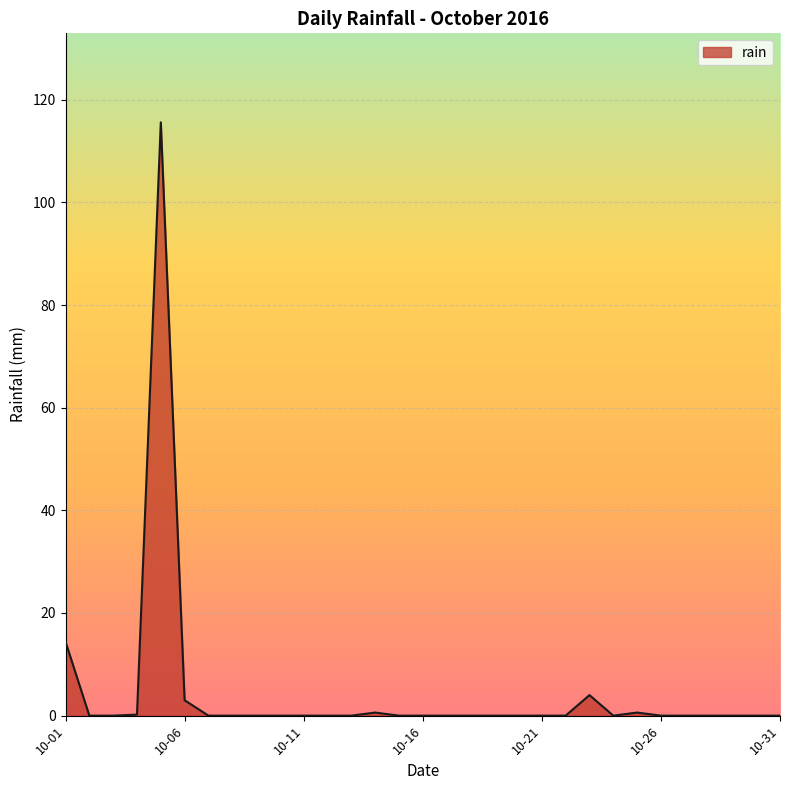

How many lines are shown in the chart?

1